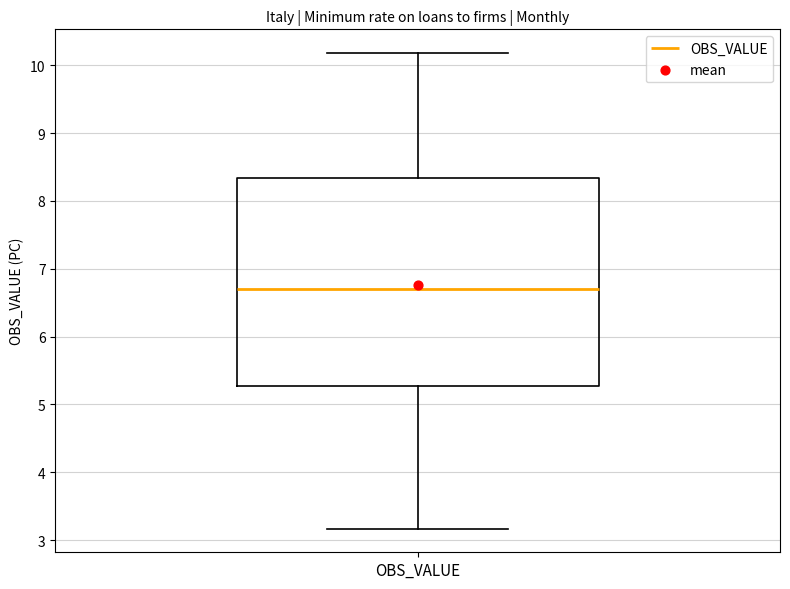

Transcribe this box plot: give where the median line is, the range the box spans, and where the two whiskers end, as read against the y-axis. The values are not printed on the chart, so give them approximately, as read against the axis.

median 6.7, box 5.3 to 8.3, whiskers 3.2 to 10.2